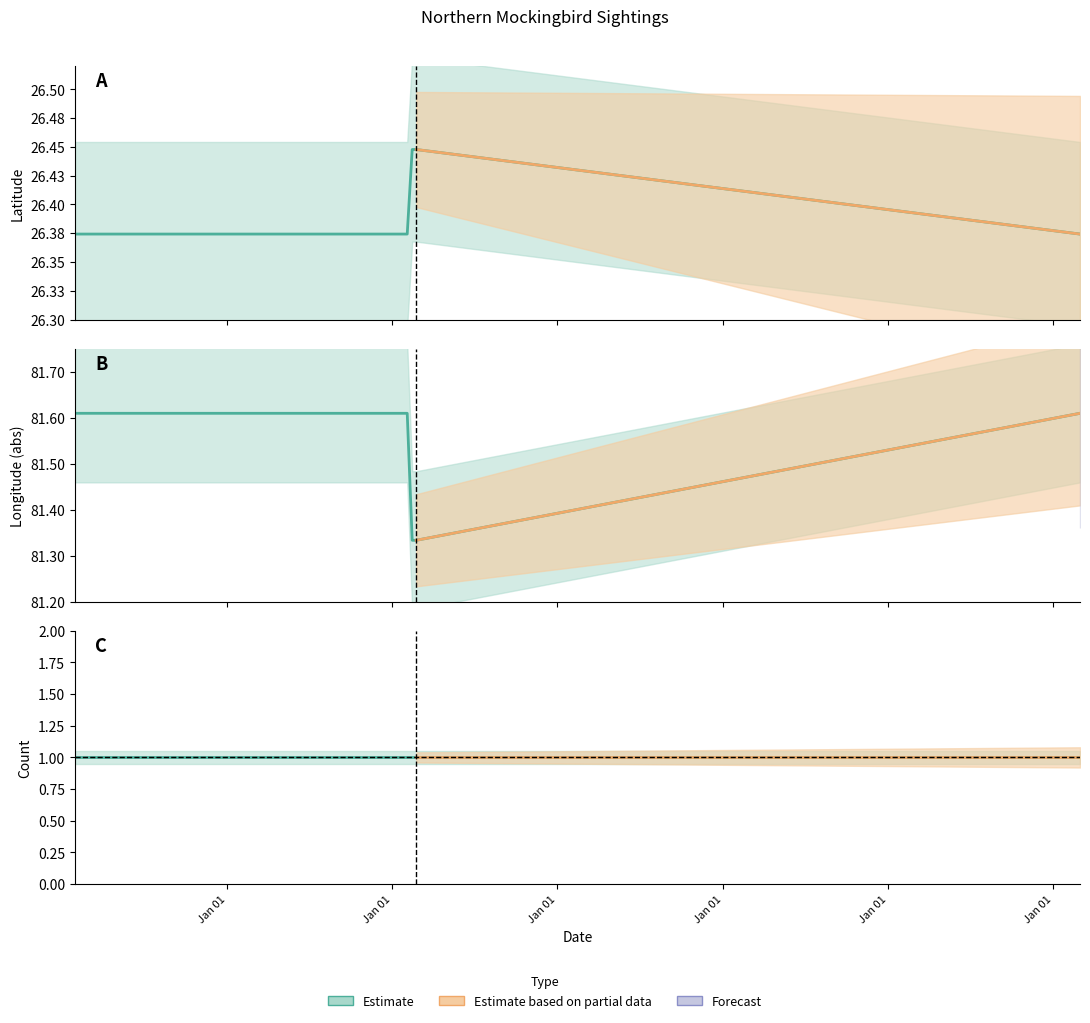

What is the spread (max minus min) of values at 2015-03-02?

55.2